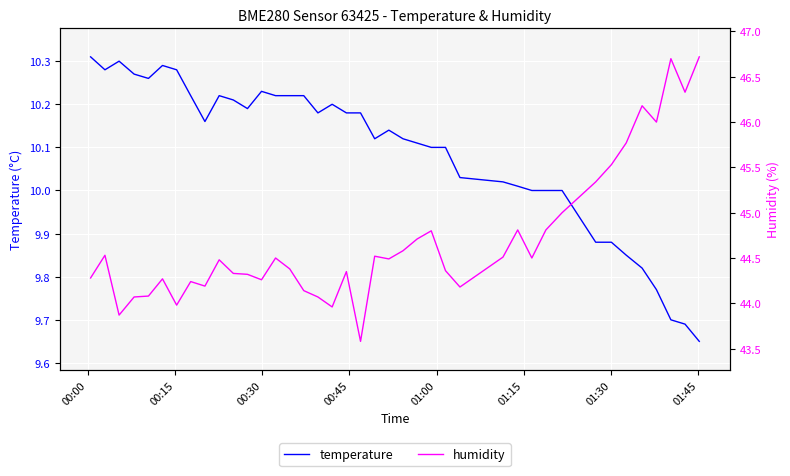

How many lines are shown in the chart?

2